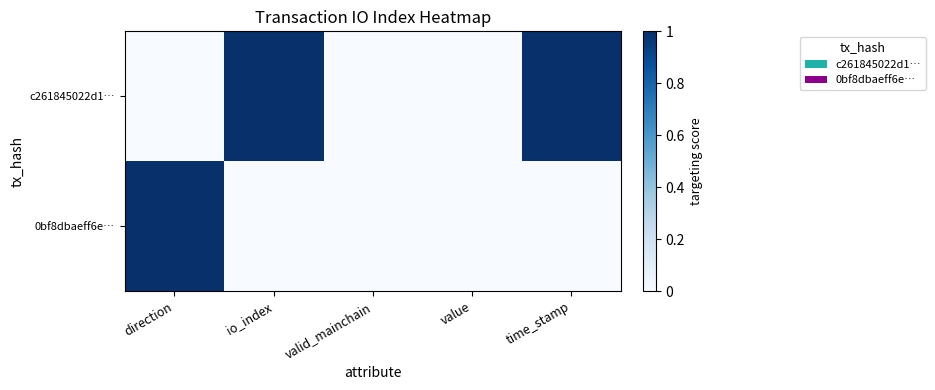

List the series in order of their peak value, lowest first.

c261845022d1…, 0bf8dbaeff6e…